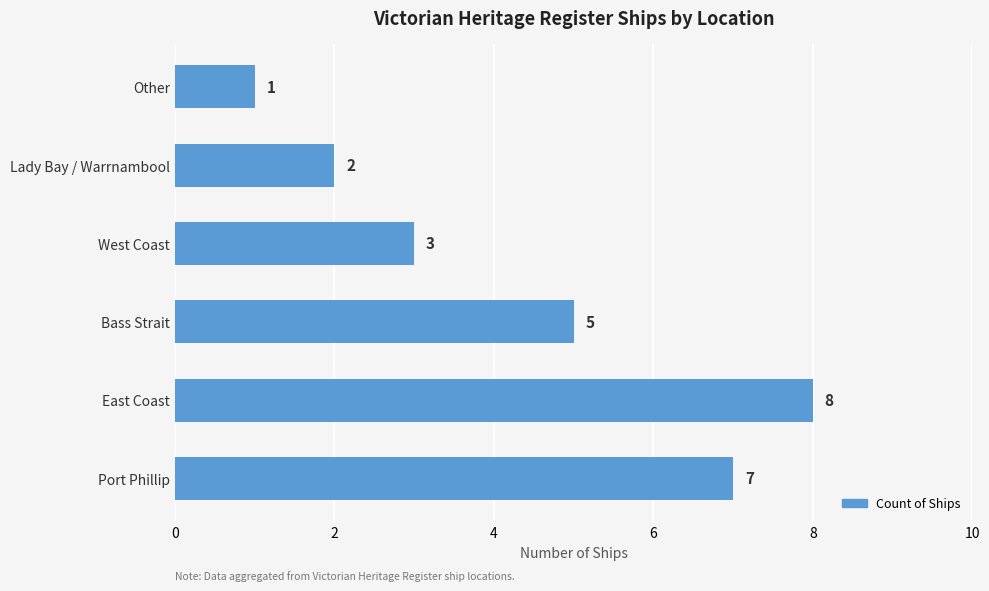

What is the smallest value displayed?

1